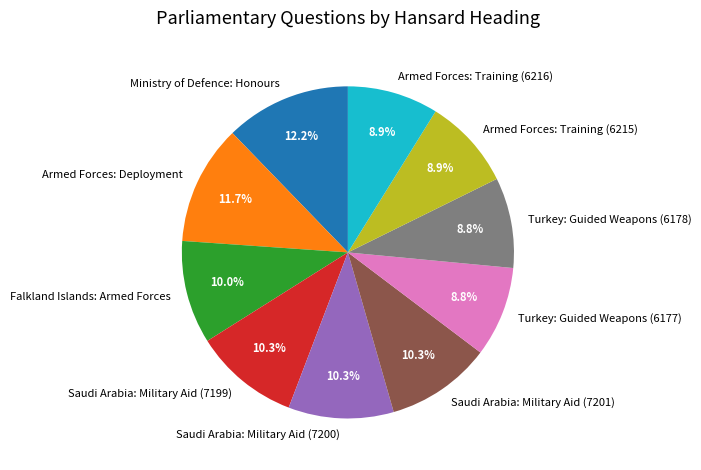

Which category has the biggest portion of the pie?

Ministry of Defence: Honours